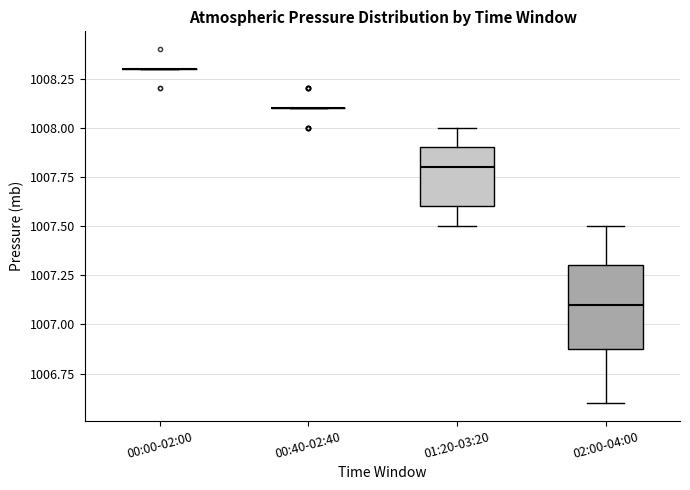

Comparing the boxes themselves (not the whiskers), which one is the tallest?

02:00-04:00